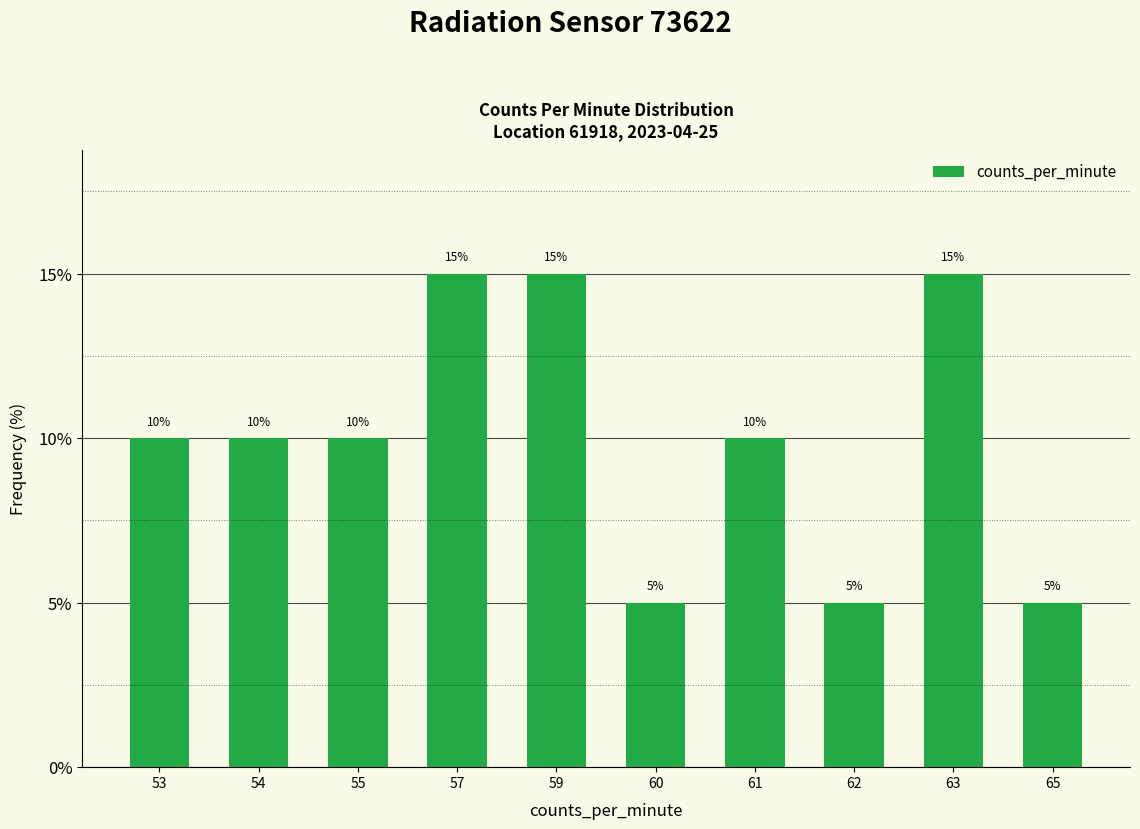

What is the sum of the values at 60 and 55?

15